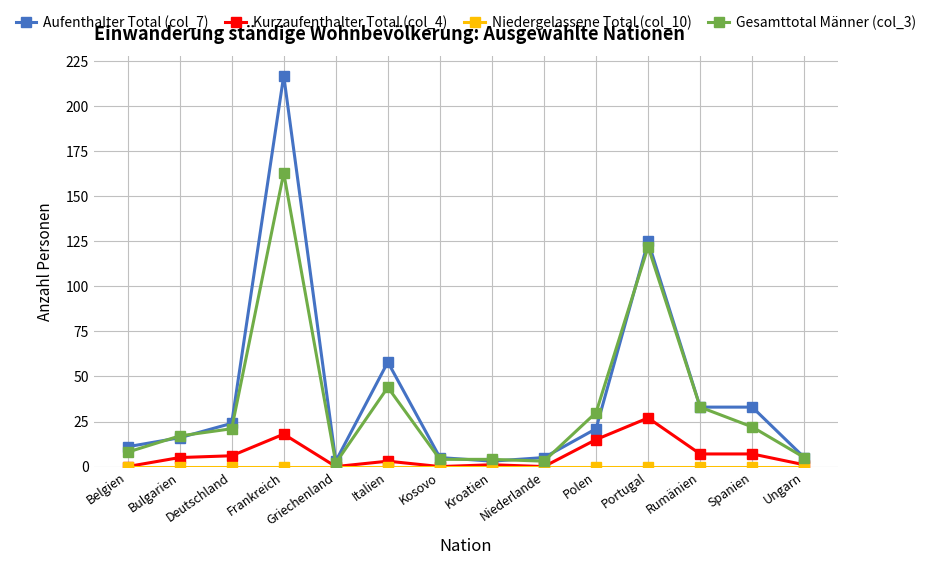

What is the sum of the Gesamttotal Männer (col_3) values at Polen and Portugal?

152